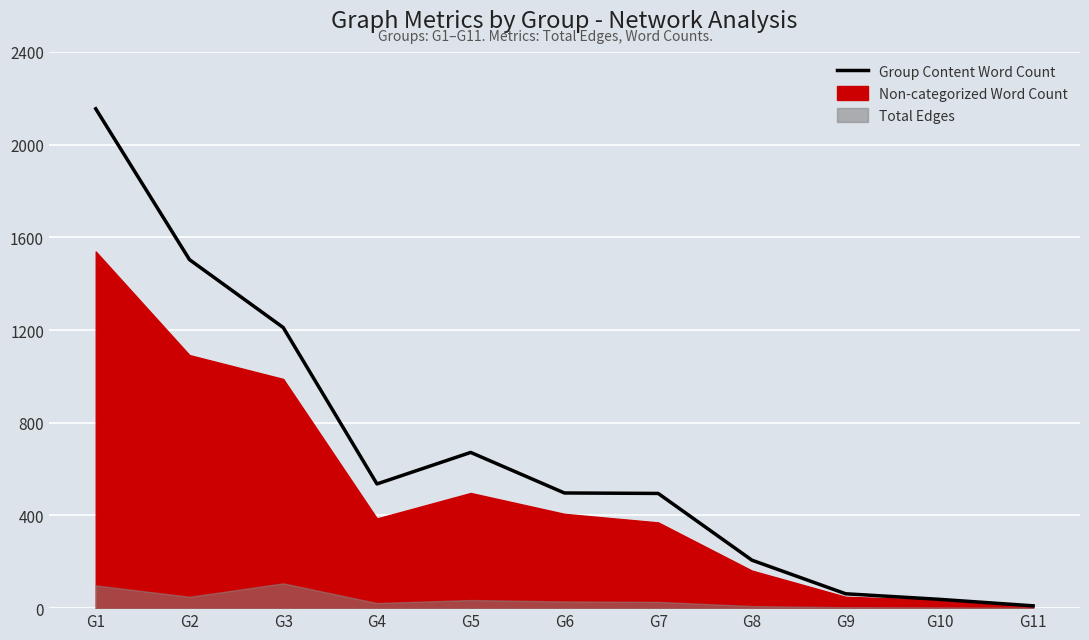

List the labels in order of value, smallest first.

G11, G10, G9, G8, G7, G6, G4, G5, G3, G2, G1